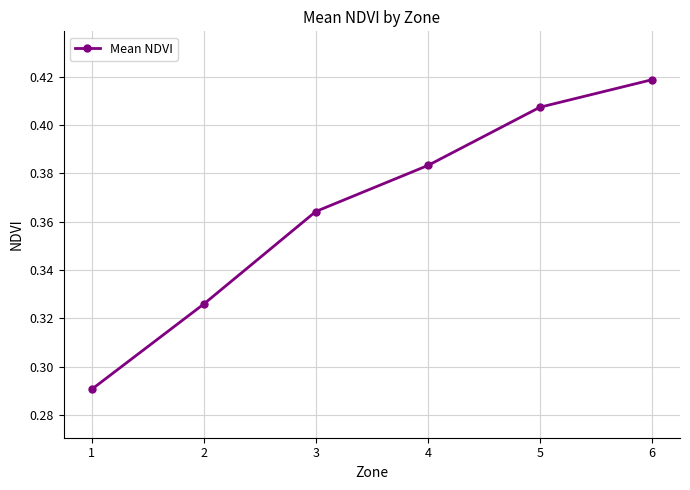

How many values are between 0 and 1?

6